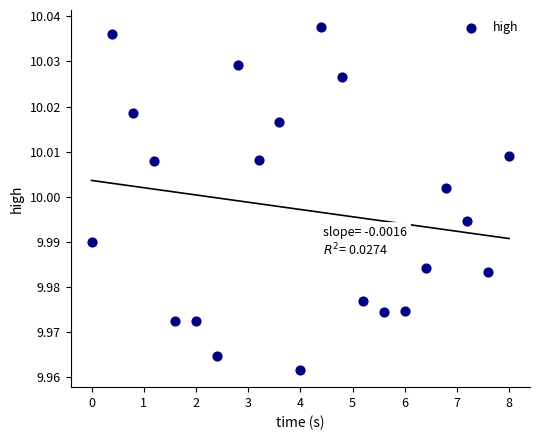

What is the range of X values (max minus min)?

8.0